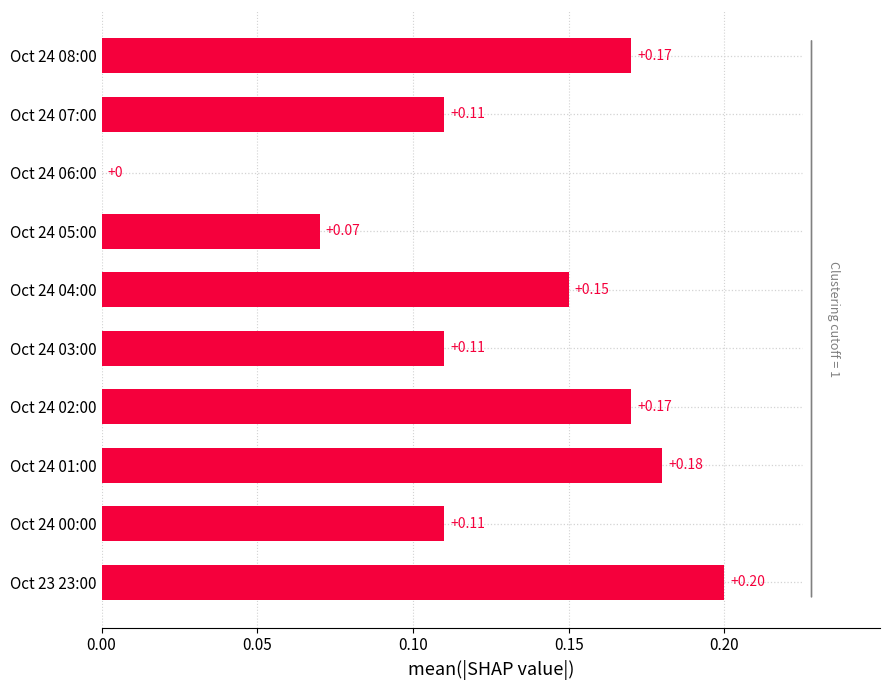

Does the chart contain stacked bars?

No